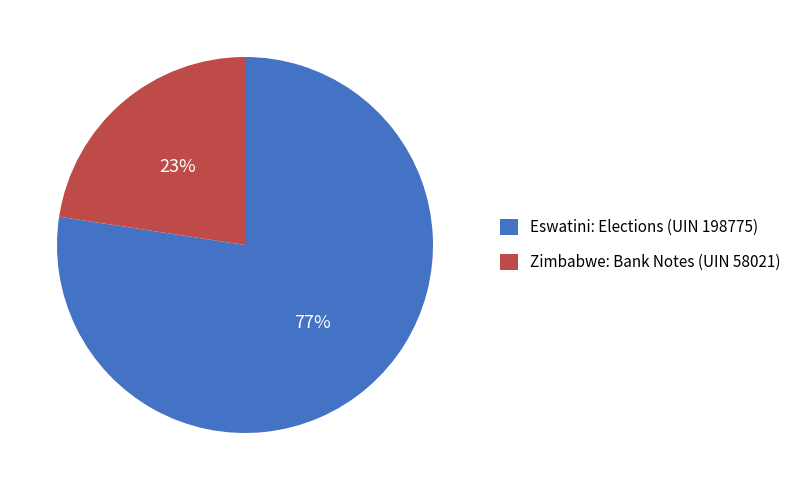

How many segments does this pie chart have?

2